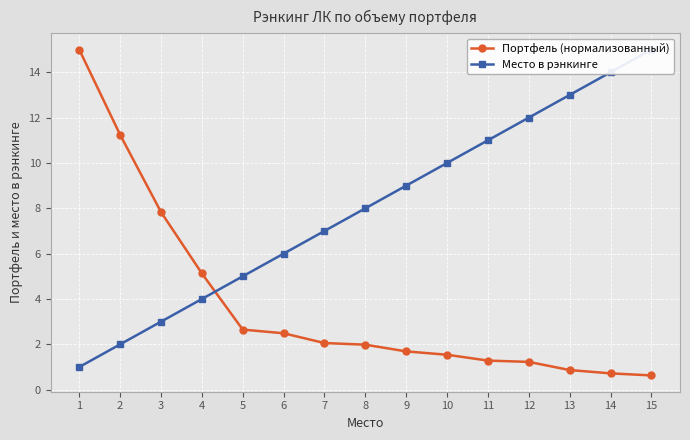

Reading left to right, list all the values displayed in this chart.

Портфель (нормализованный): 15.0	11.2	7.8	5.1	2.7	2.5	2.1	2.0	1.7	1.5	1.3	1.2	0.9	0.7	0.6
Место в рэнкинге: 1.0	2.0	3.0	4.0	5.0	6.0	7.0	8.0	9.0	10.0	11.0	12.0	13.0	14.0	15.0